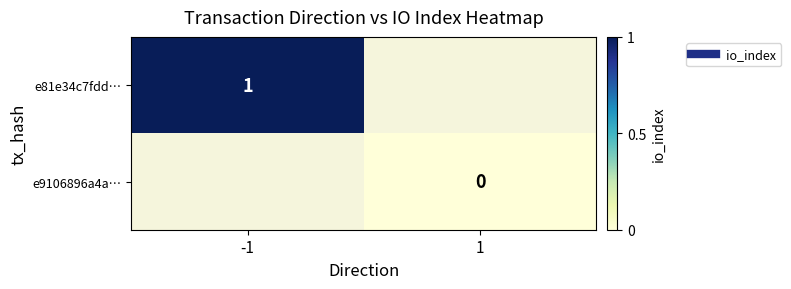

Which category has the highest value in the e81e34c7fdd… series?

-1